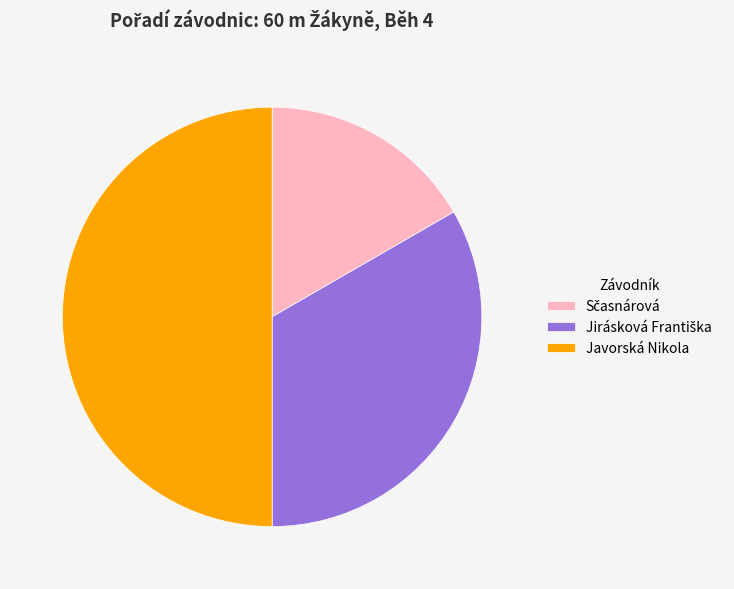

Which category has the biggest portion of the pie?

Javorská Nikola